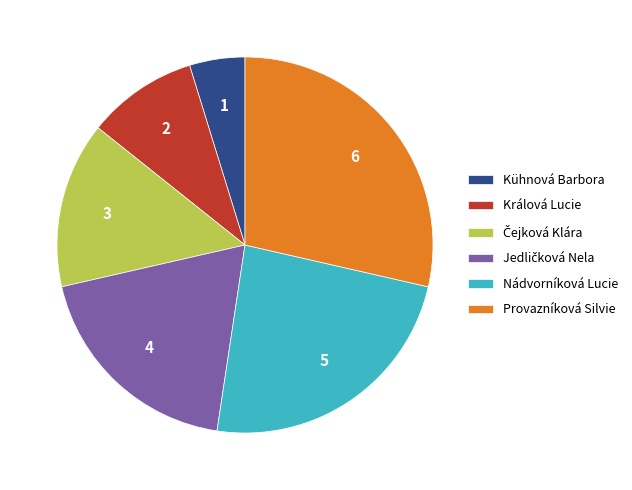

How many slices are in this pie chart?

6